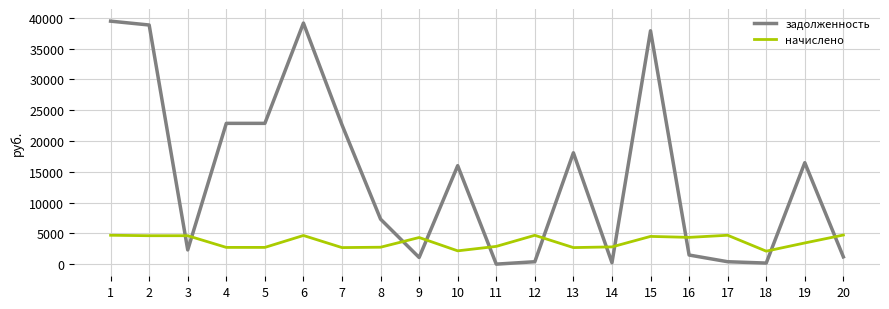

What is the spread (max minus min) of values at 6?

34485.1